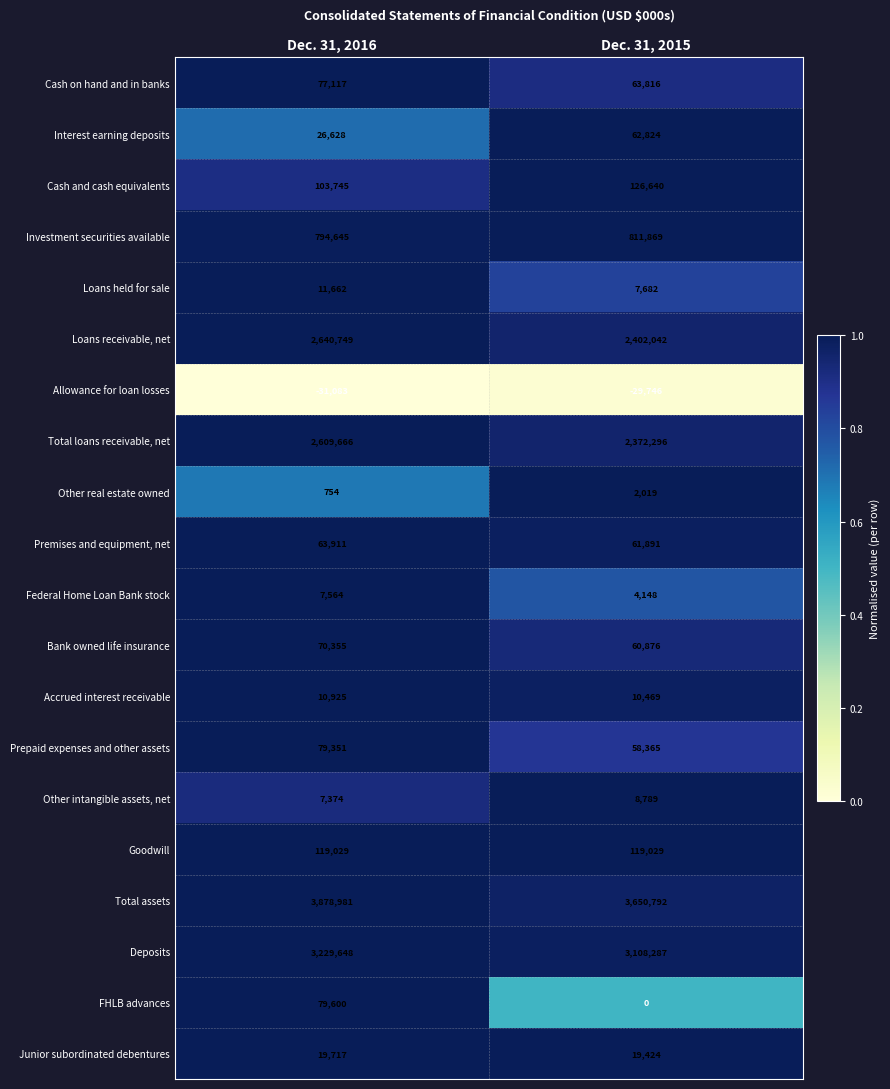

Between Dec. 31, 2016 and Dec. 31, 2015, which series saw the biggest shift?

Loans receivable, net